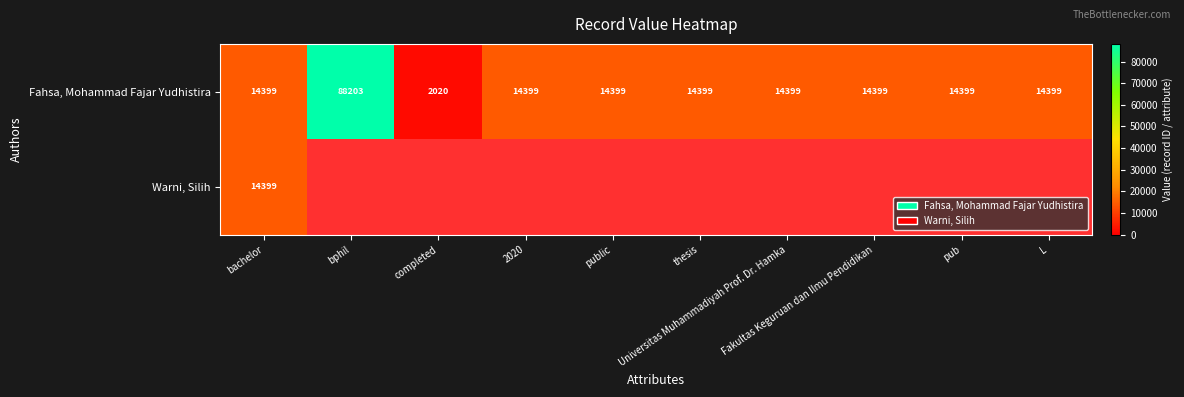

The value of Fahsa, Mohammad Fajar Yudhistira at thesis is 9644.8. True or false?

False